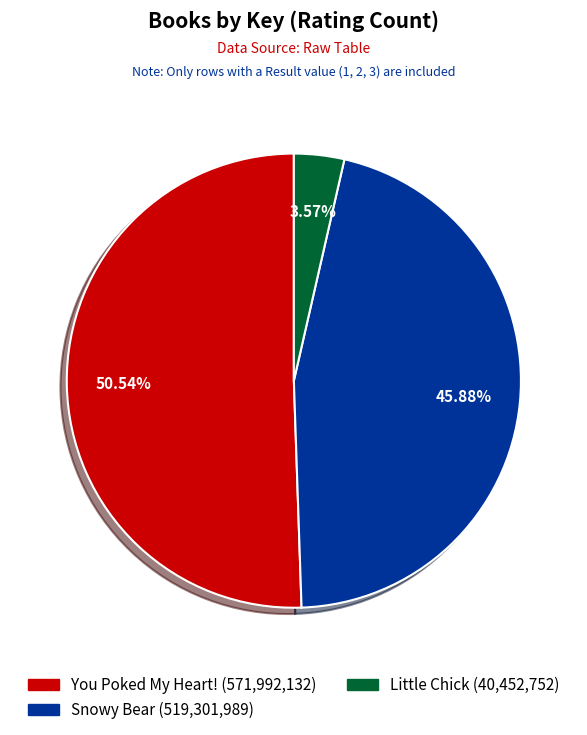

What is the largest slice in the pie chart?

You Poked My Heart!